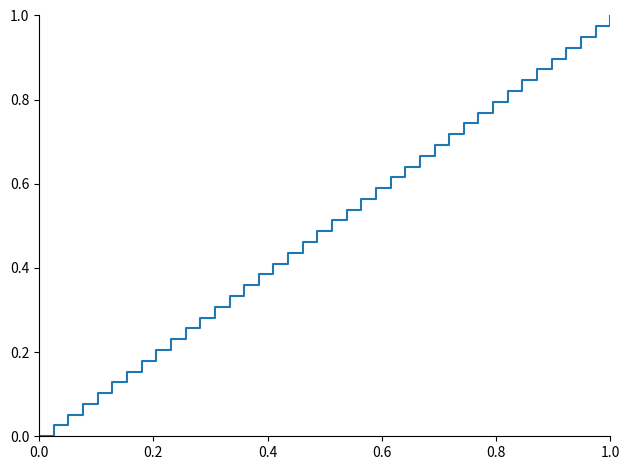

Does the chart display data point markers on the line(s)?

No